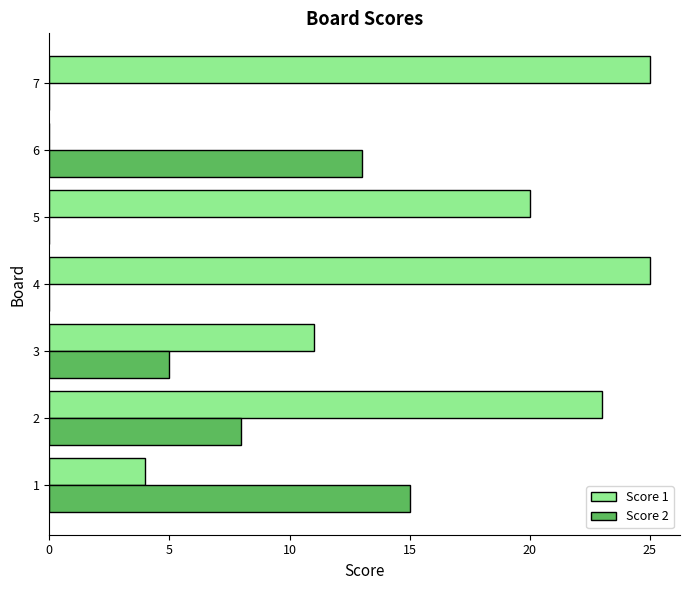

Between 3 and 7, which series saw the biggest shift?

Score 1